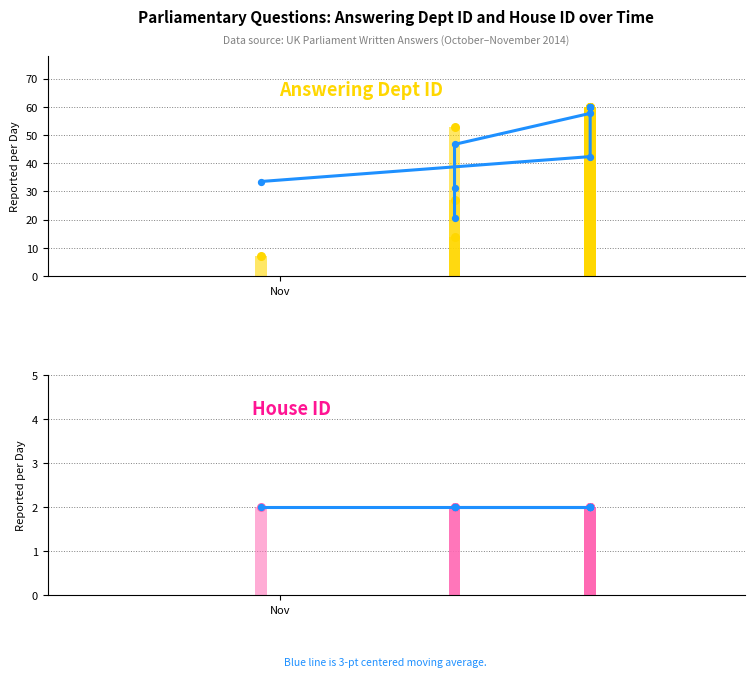

Is the value of Answering Dept ID at 4 greater than the value of 3-pt centered moving avg at 2?

Yes